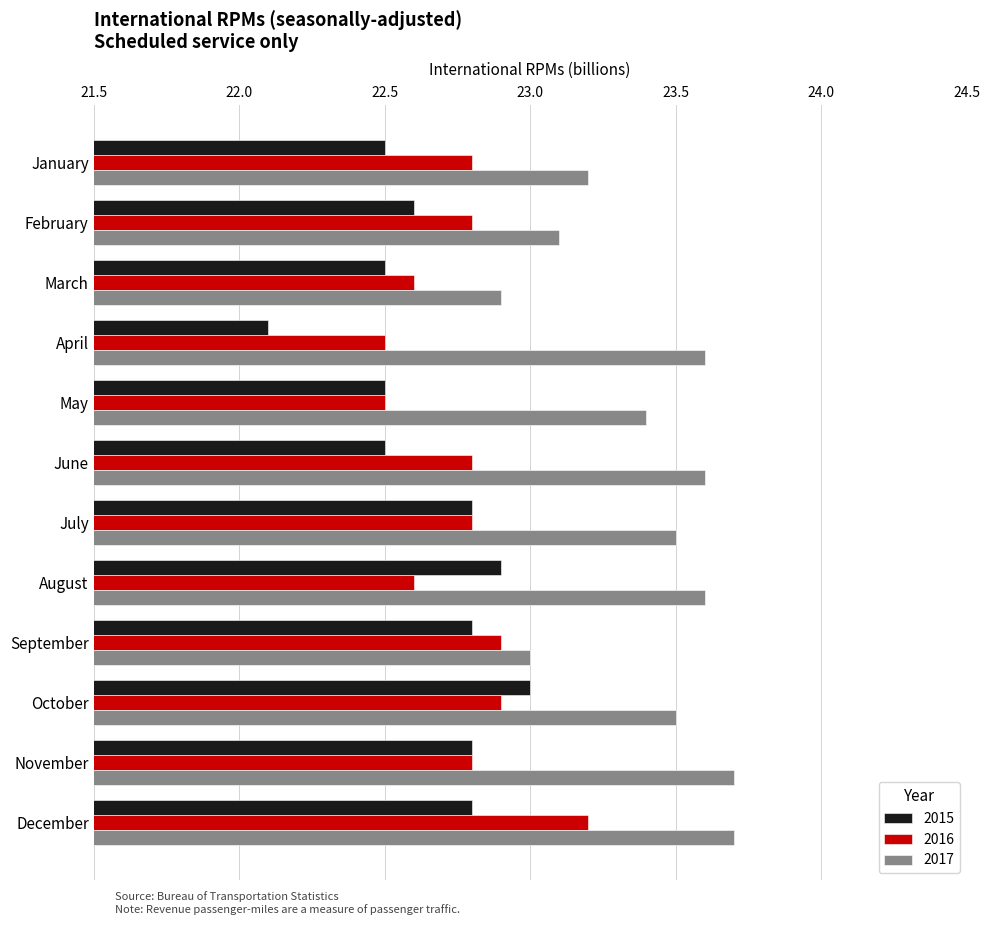

True or false: 2017 has a value of 23.6 at April.

True